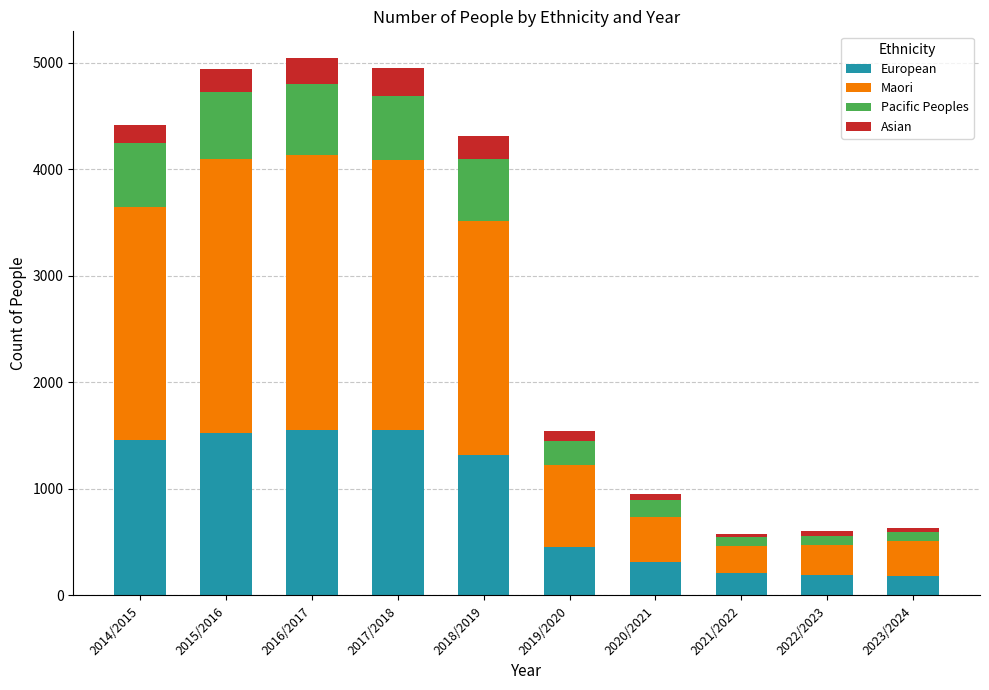

True or false: European has a value of 672 at 2014/2015.

False